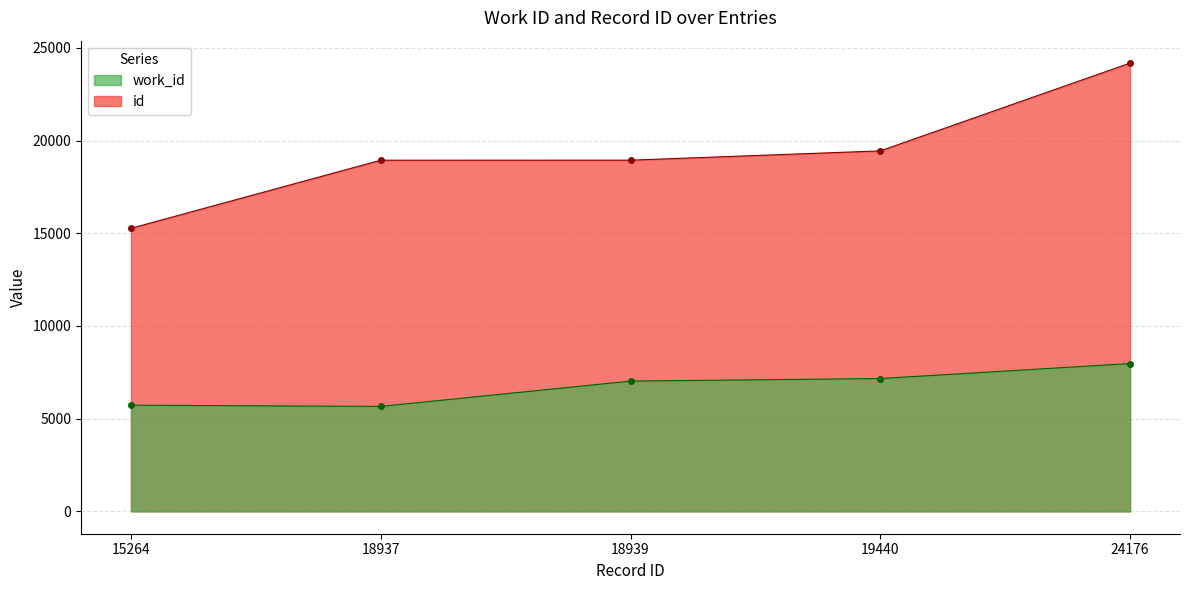

Rank the series by their maximum value, from lowest to highest.

work_id, id